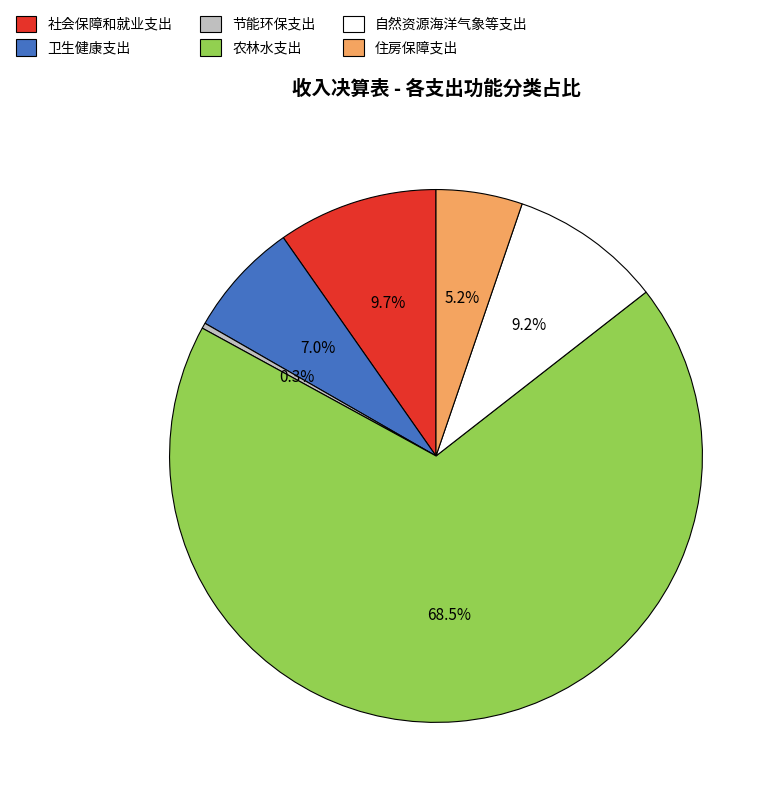

Which category accounts for the majority?

农林水支出